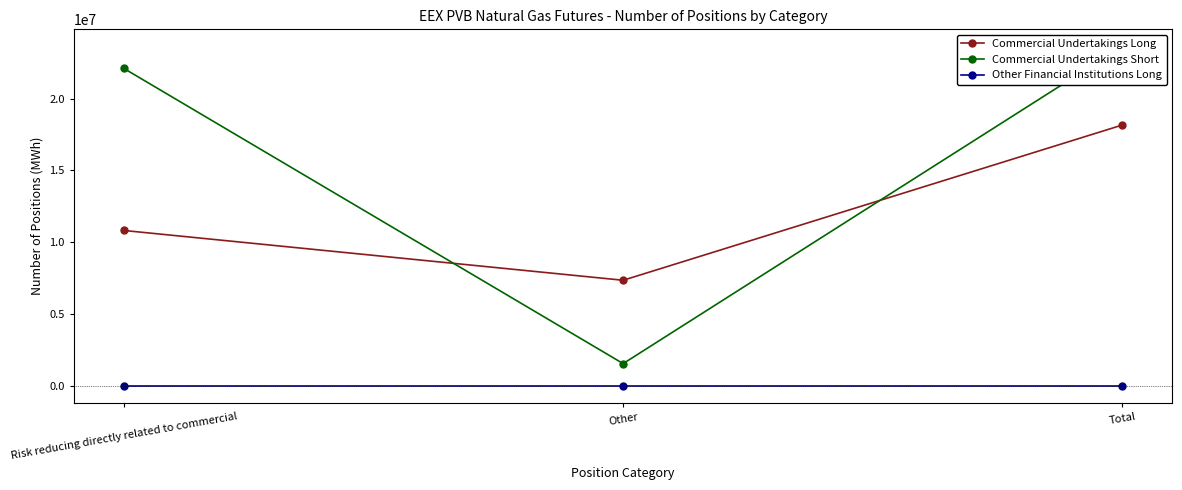

What value does the Commercial Undertakings Short series have at Risk reducing directly related to commercial, to the nearest 10?

22093770